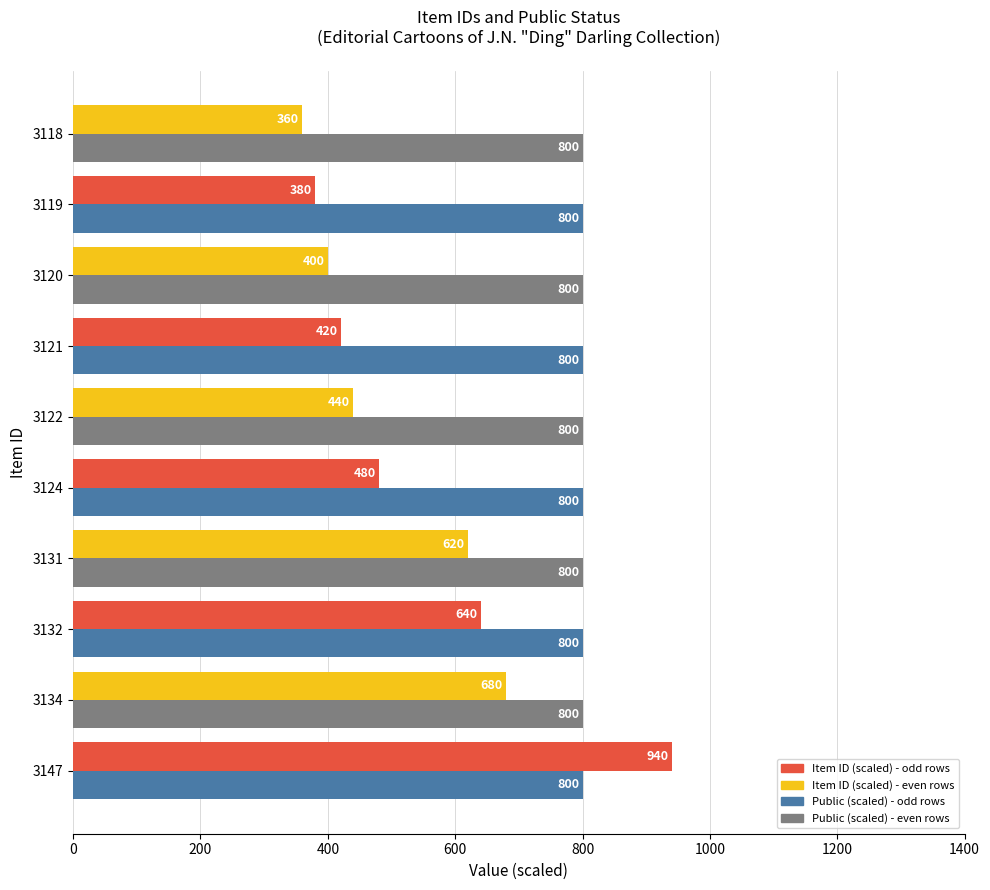

Which category has the highest value across all series?

3147